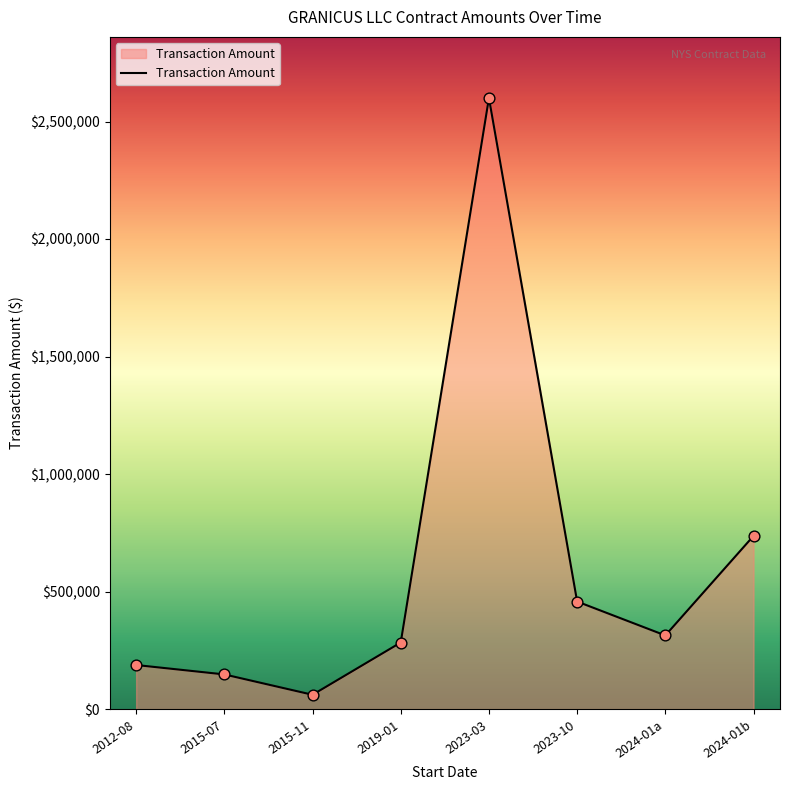

Which has a higher value, 2023-10 or 2024-01a?

2023-10